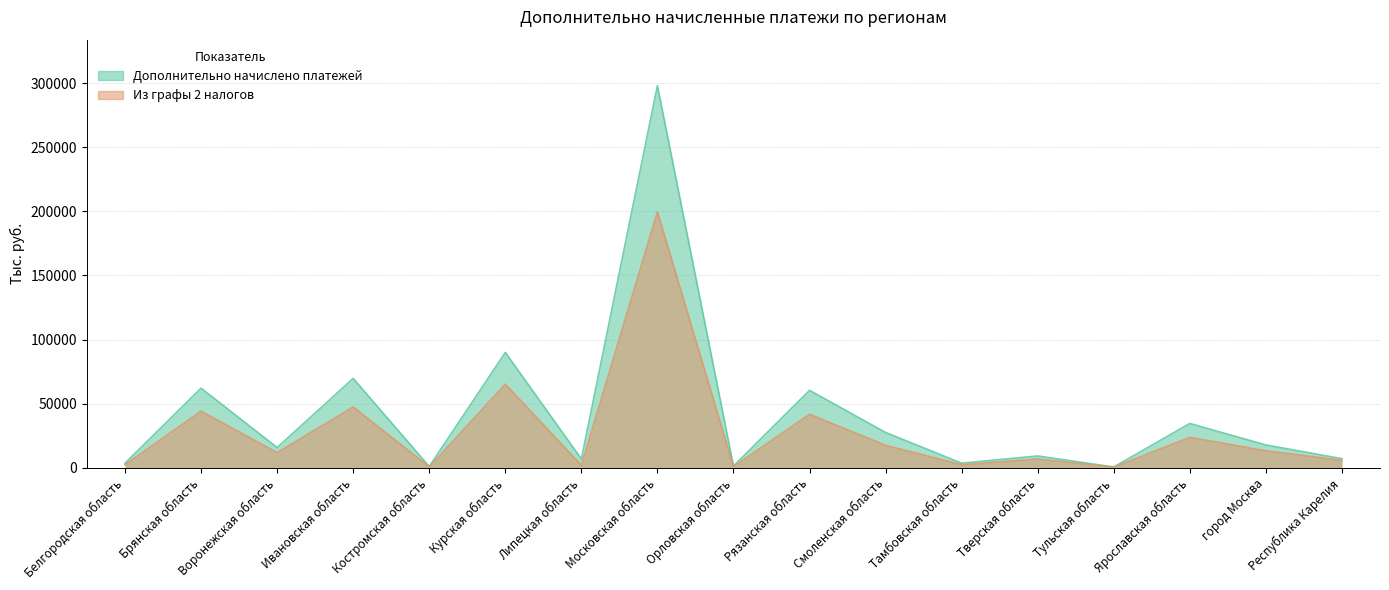

Is it true that Из графы 2 налогов equals 13243 at город Москва?

True